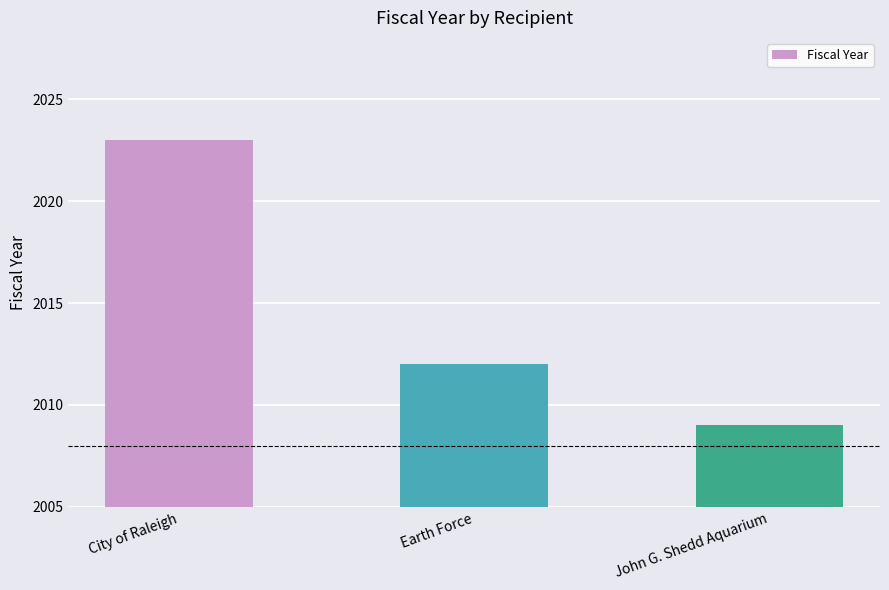

At which label does the data first exceed 2012?

City of Raleigh